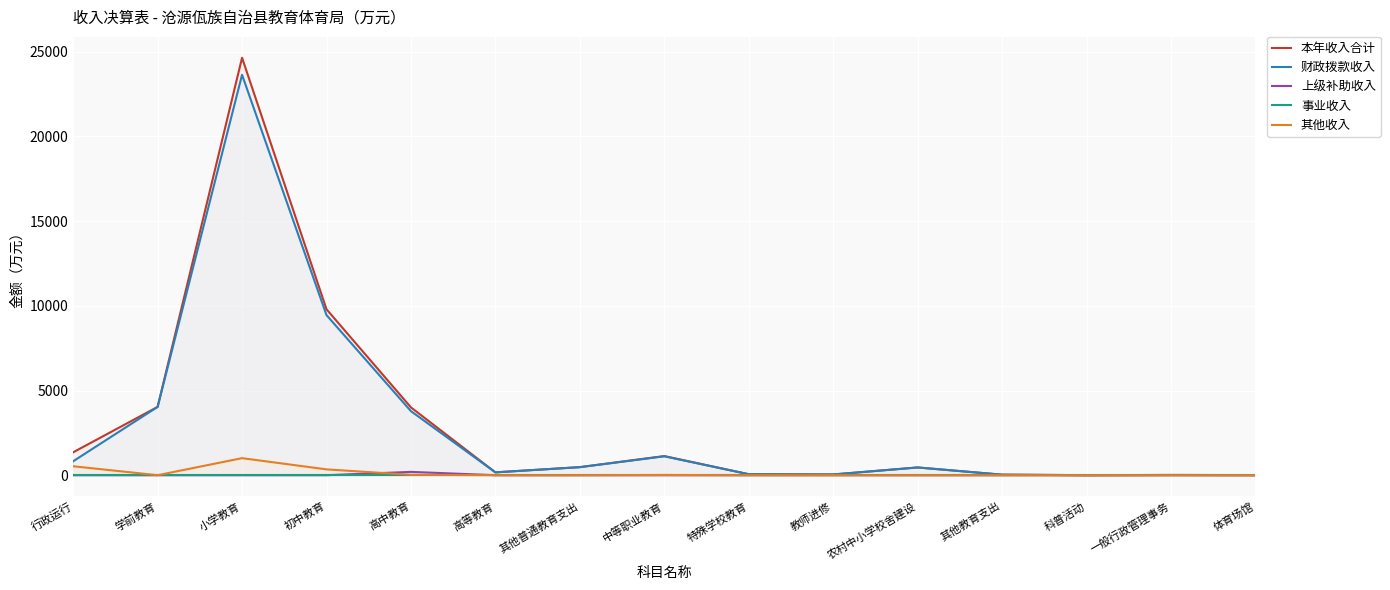

At how many categories does at least one series exceed 22148?

1